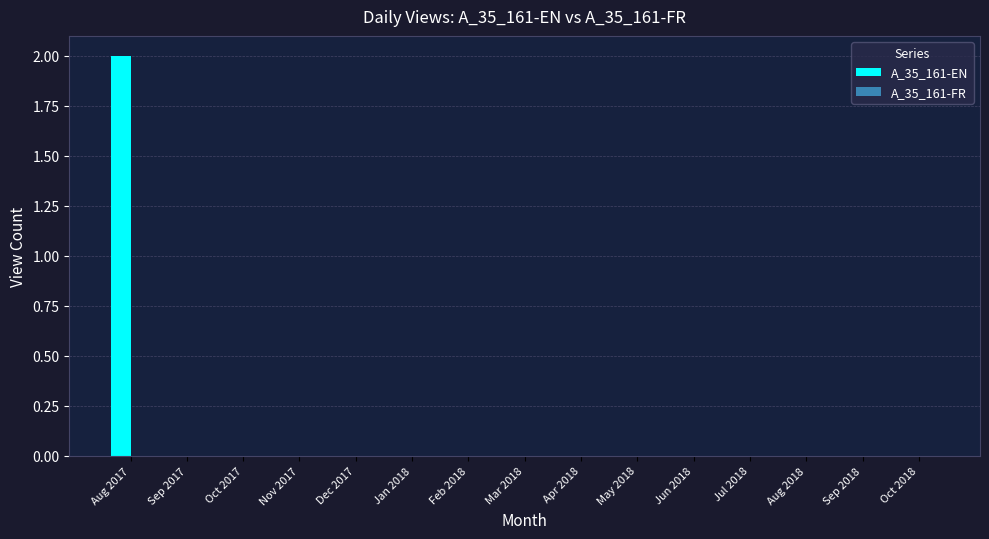

What is the greatest value displayed?

2